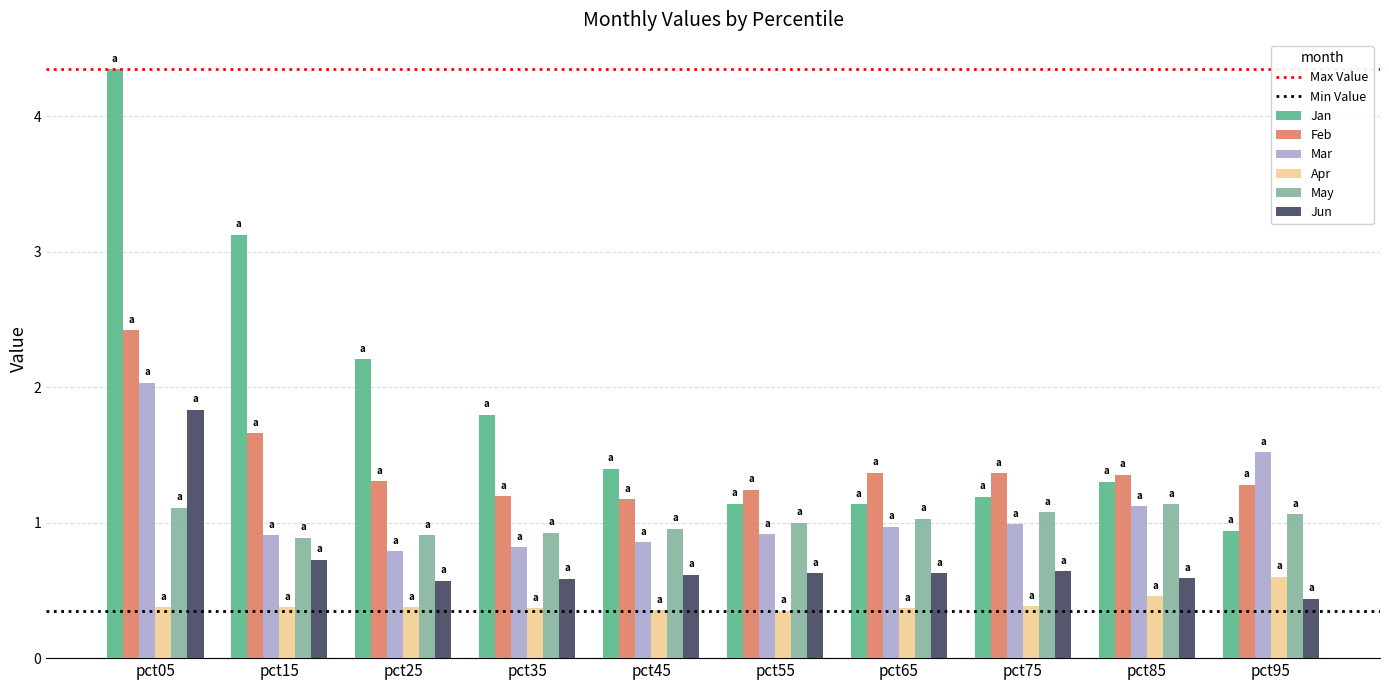

The Jan series shows 0.7 at pct55. True or false?

False